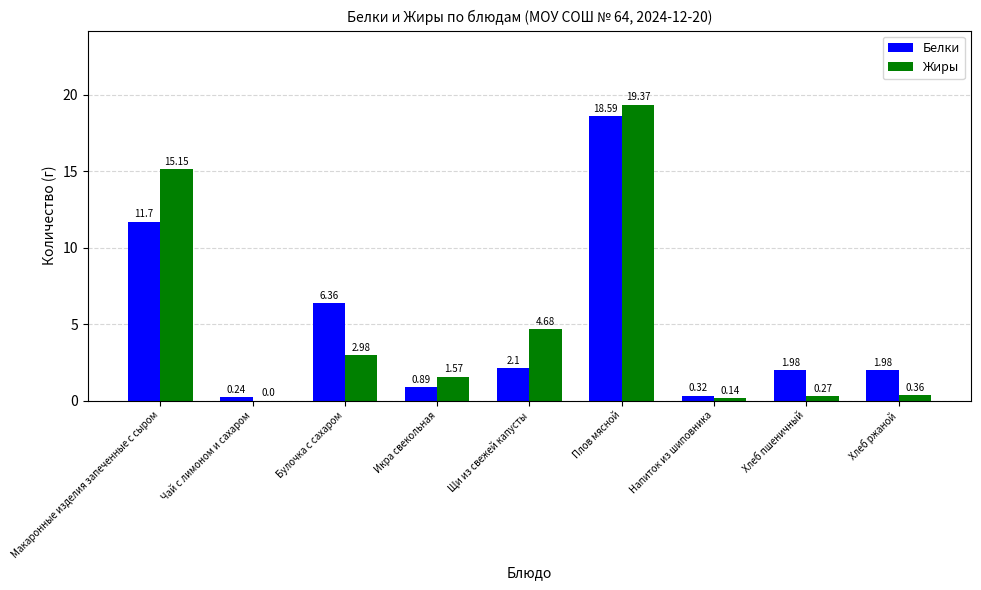

What are all the series names shown in the legend?

Белки, Жиры